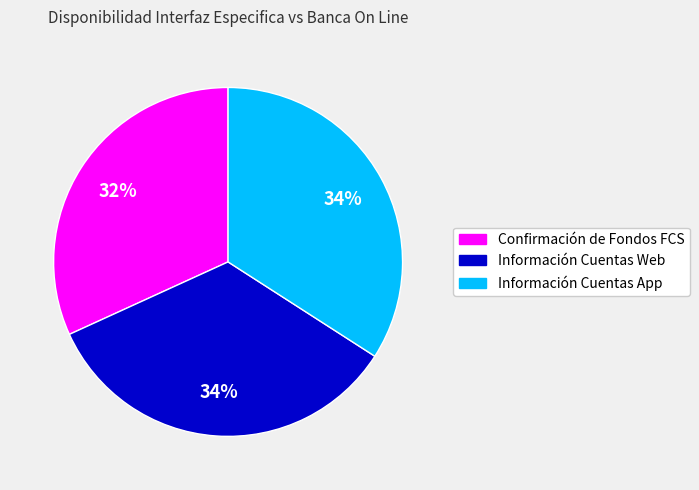

True or false: Información Cuentas App accounts for 24% of the total.

False